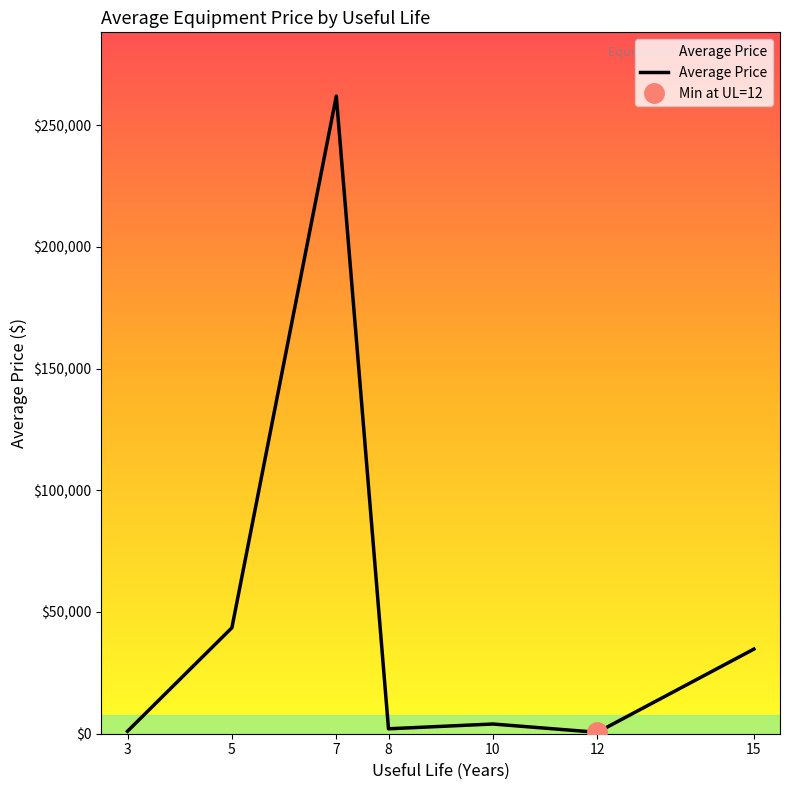

At which category does the chart reach its minimum across all series?

3